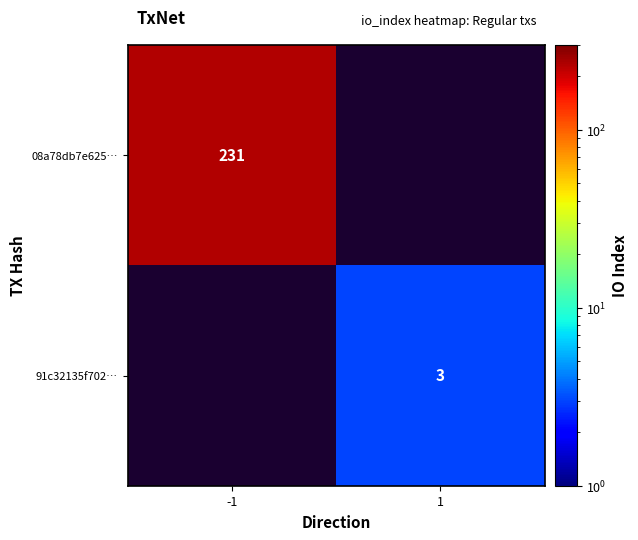

Which label corresponds to the largest value in the chart?

-1